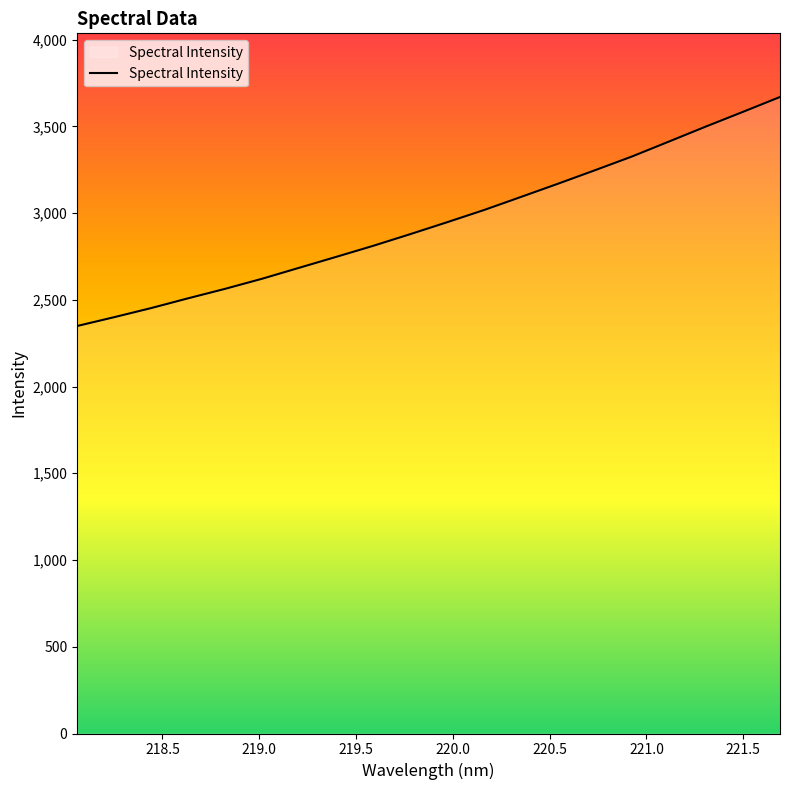

What is the smallest value displayed?

2349.1